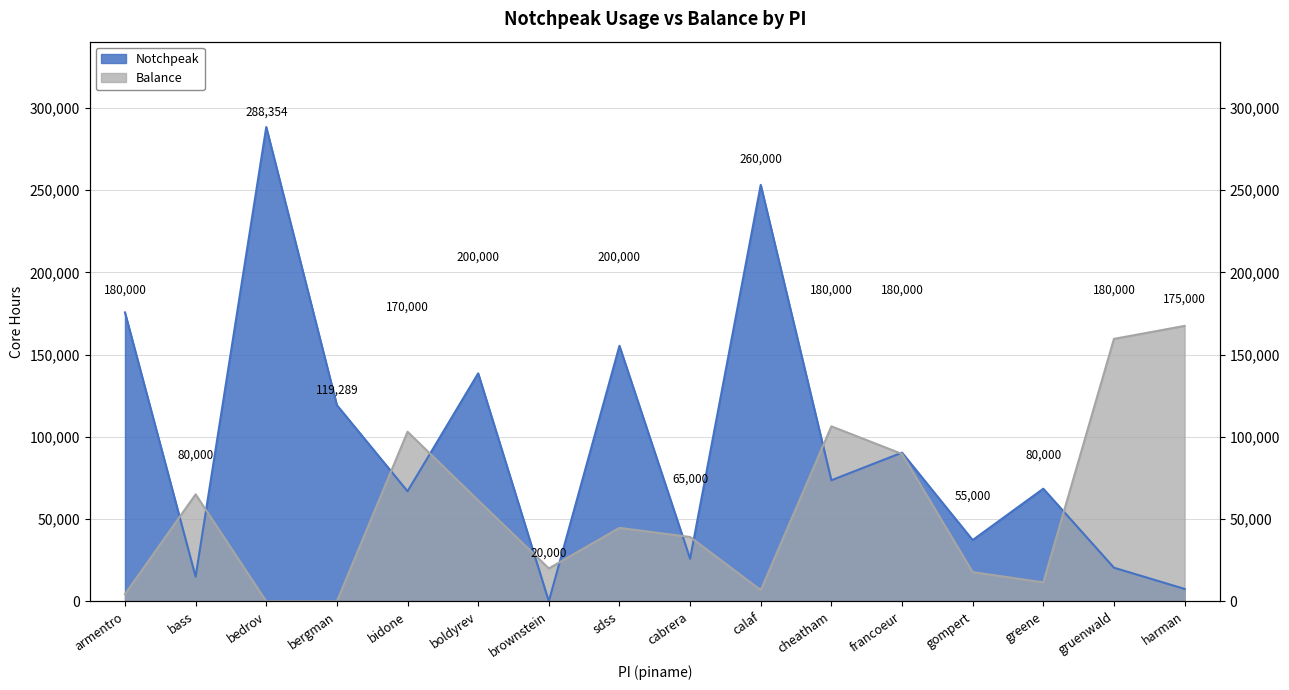

What is the label of the 9th point from the left?

cabrera